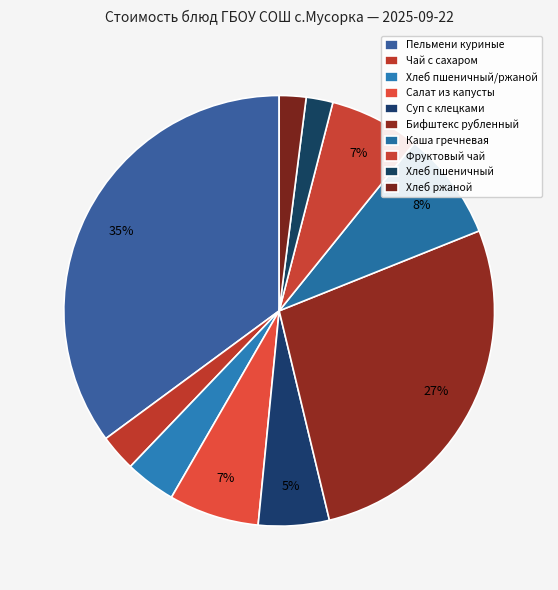

How many segments does this pie chart have?

10